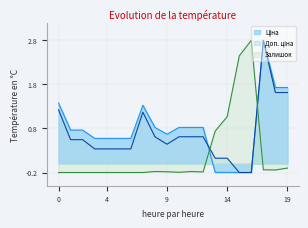

How many lines are shown in the chart?

3